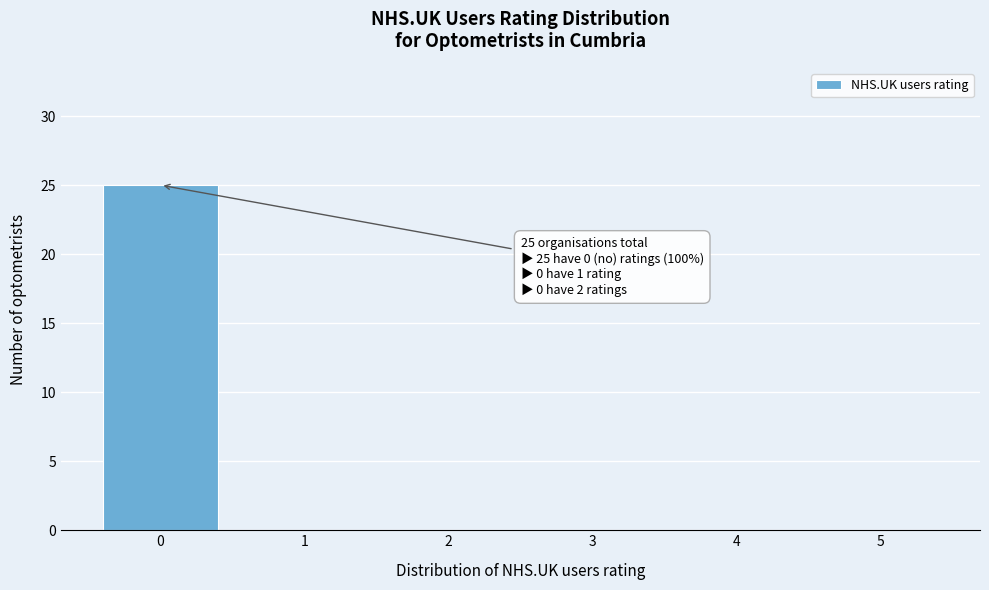

Over which range of the x-axis is the bar tallest?

-0.5 to 0.5